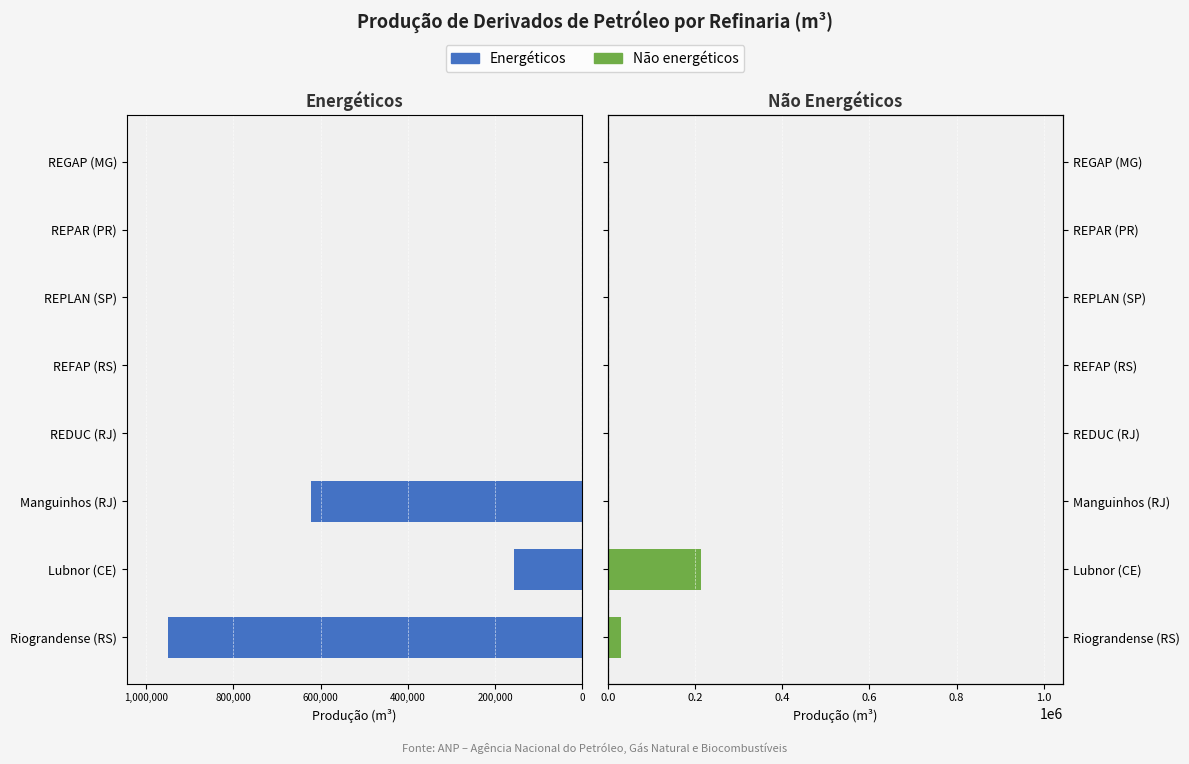

At how many categories does at least one series exceed -197212?

8